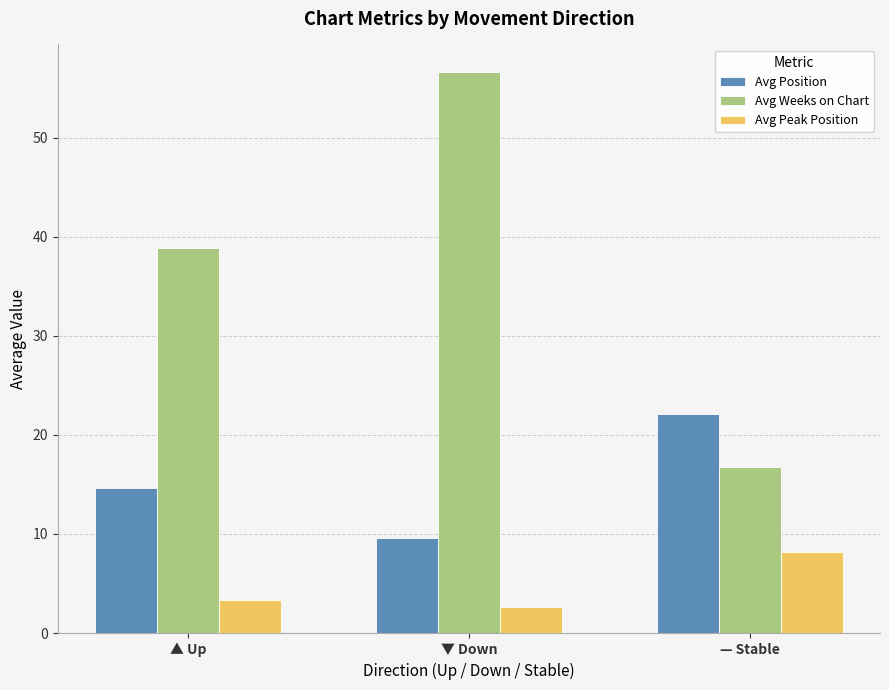

Between ▲ Up and ▼ Down, which series saw the biggest shift?

Avg Weeks on Chart